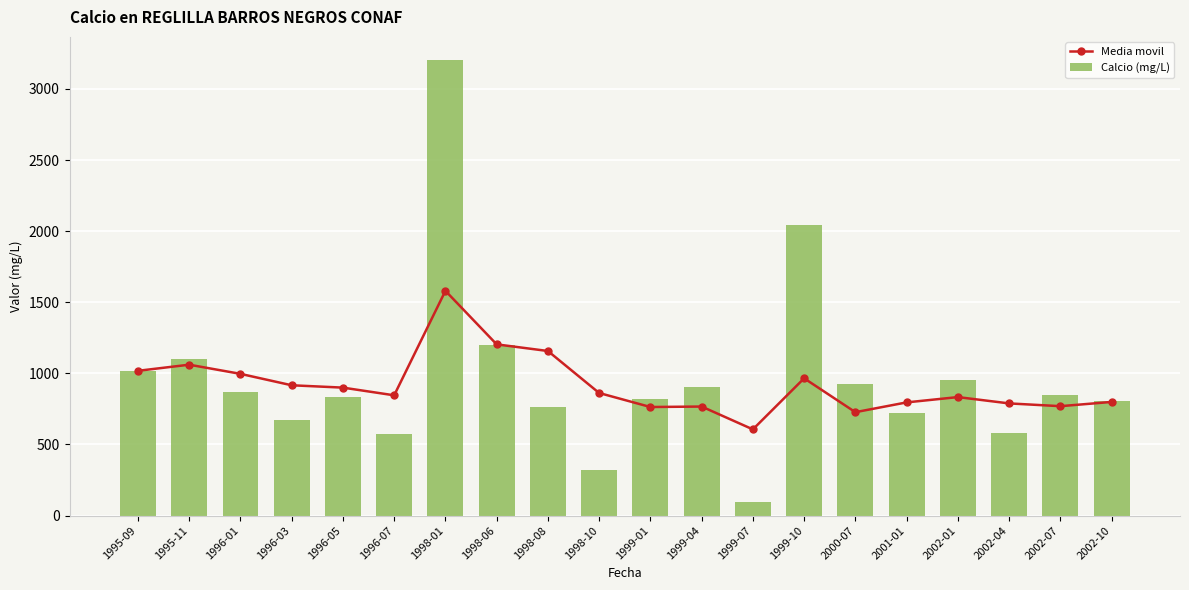

What is the difference between the highest and lowest values at 1999-10?

1078.7